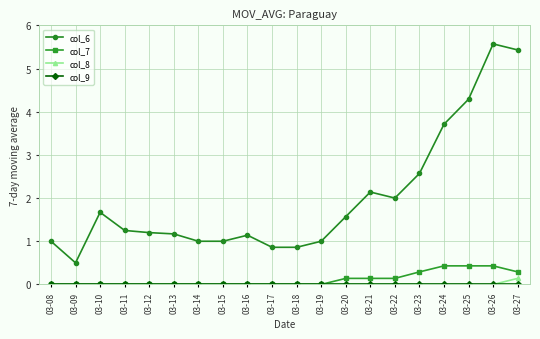

At how many categories does at least one series exceed 0?

20